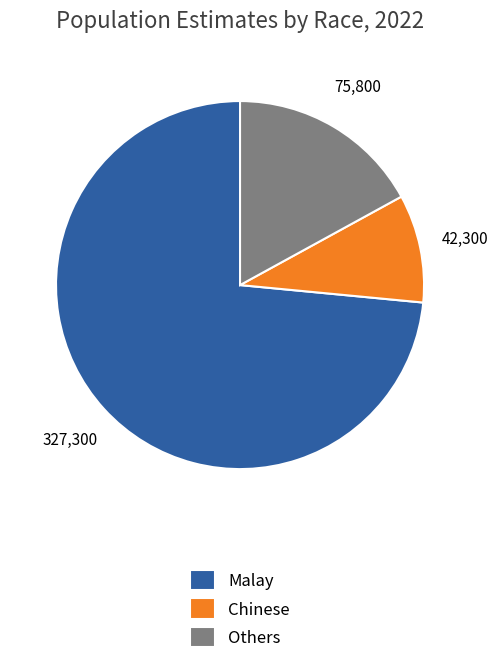

Count the number of slices in the pie.

3